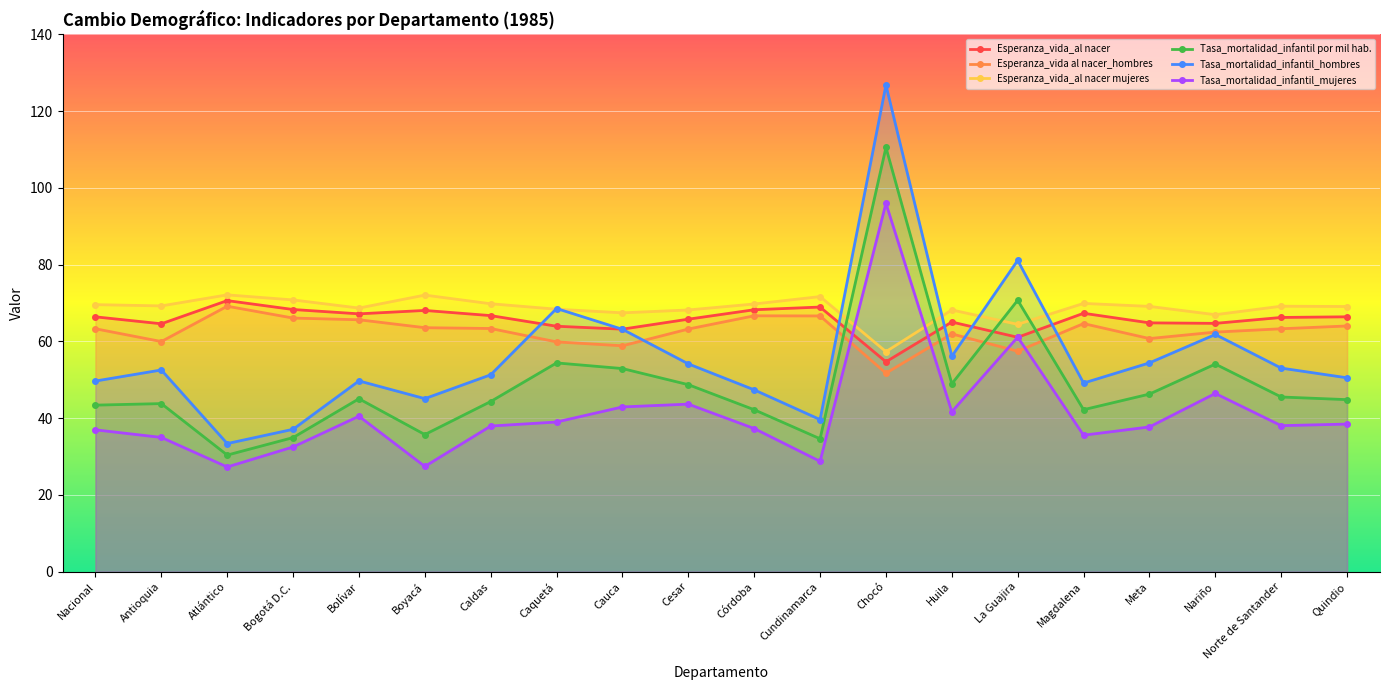

At which category is the sum across all series the highest?

Chocó